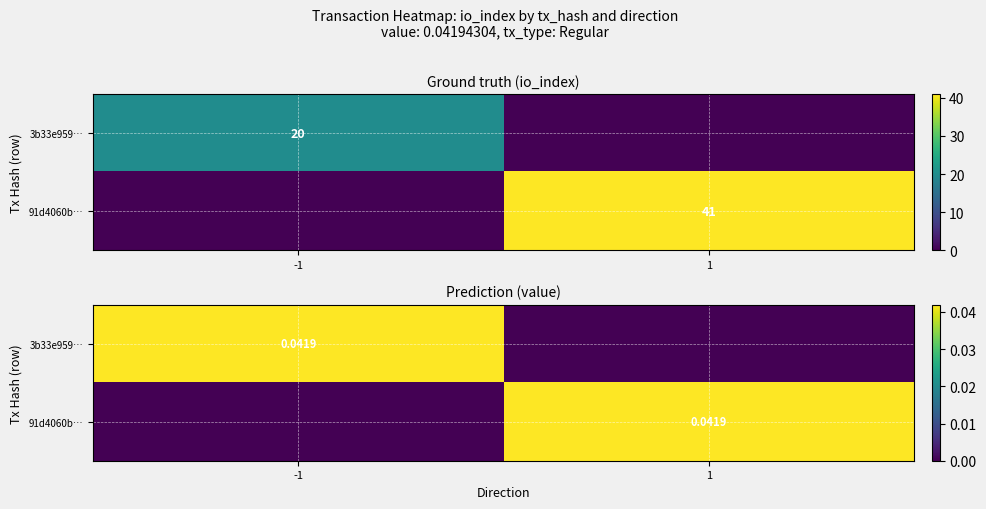

At 1, list the series in order from smallest to largest.

3b33e959…, 91d4060b…